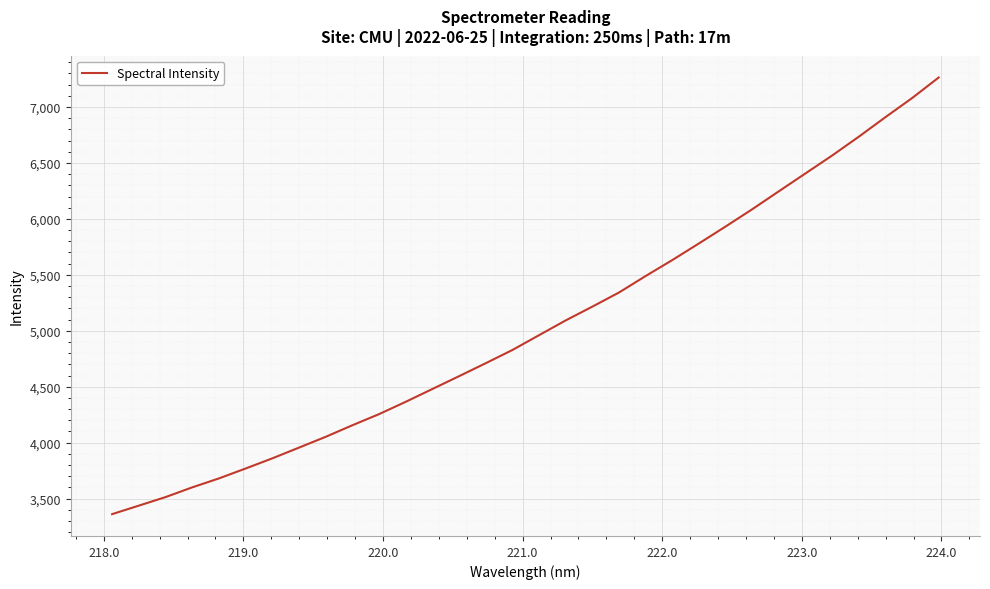

What is the difference between the maximum and minimum values?

3902.6